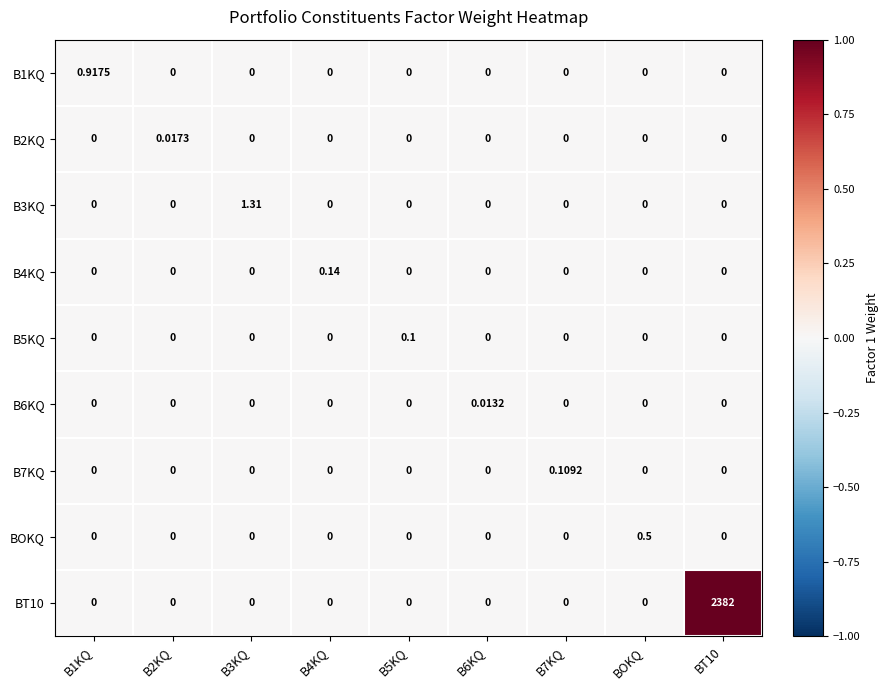

What is the maximum value shown in the chart?

2382.0